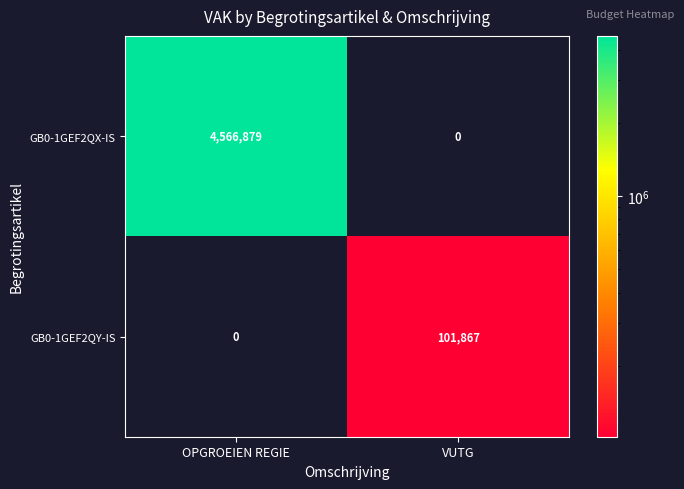

What is the sum of all GB0-1GEF2QX-IS values?

4566879